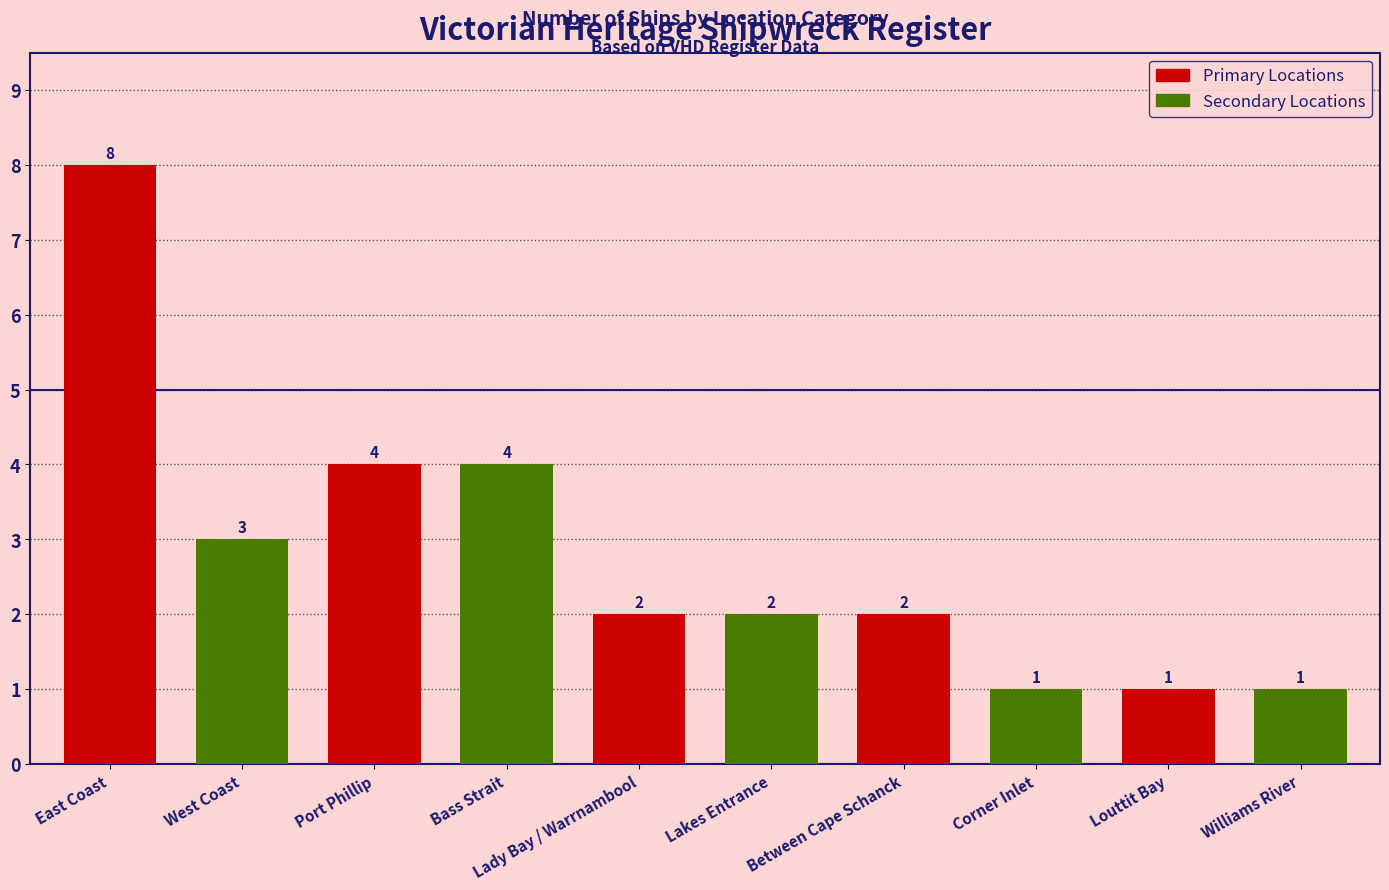

What is the difference between the maximum and minimum values?

7